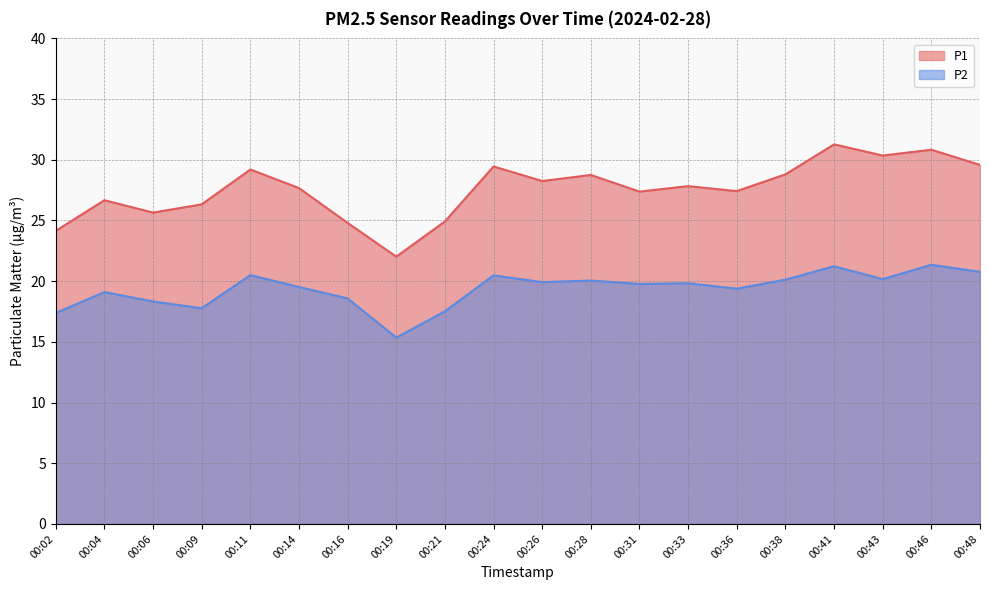

Which series has the largest total across all categories?

P1